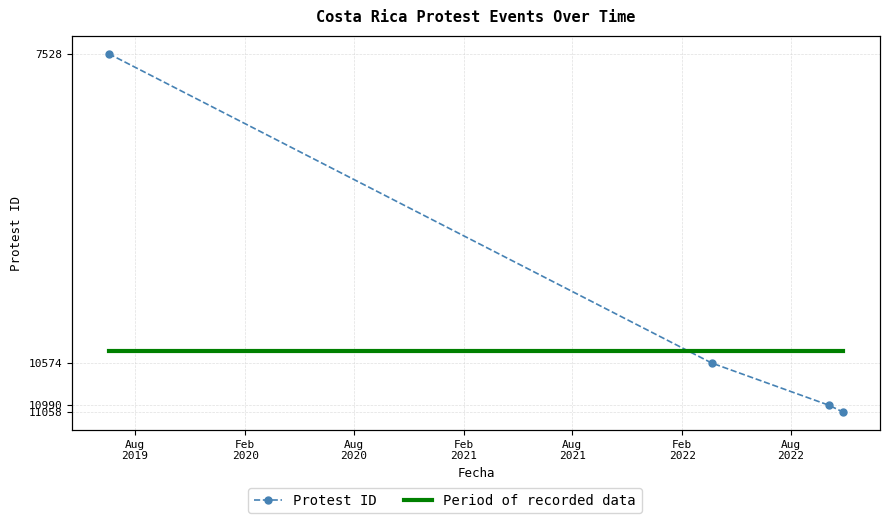

What is the sum of all Period of recorded data values?

4